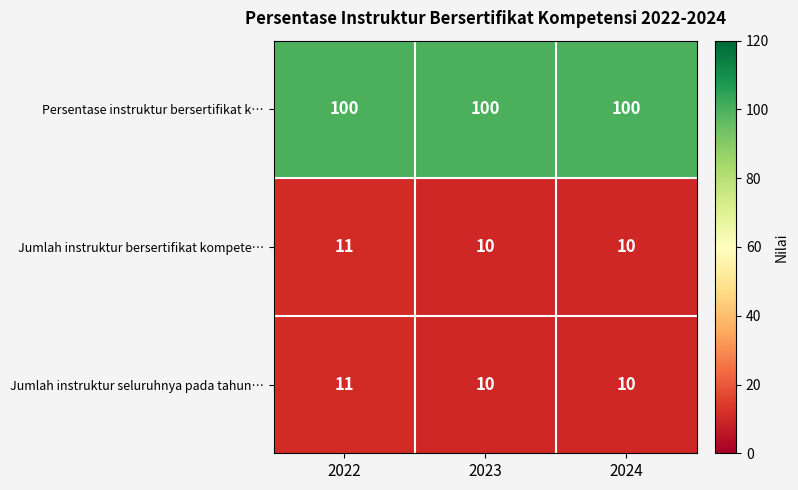

What is the spread (max minus min) of values at 2023?

90